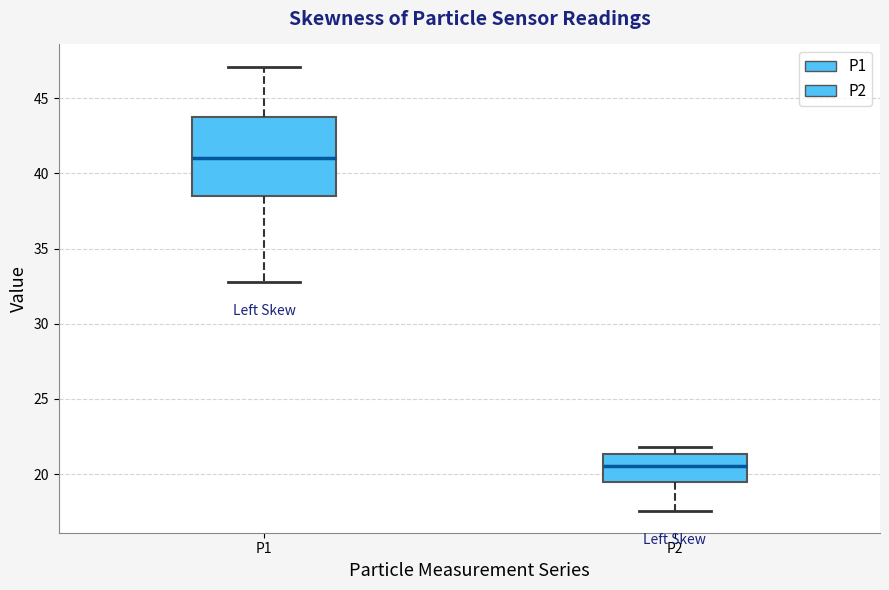

Where is the lower edge of the box for P1 on the y-axis? The values are not printed on the chart, so give them approximately, as read against the axis.

38.5